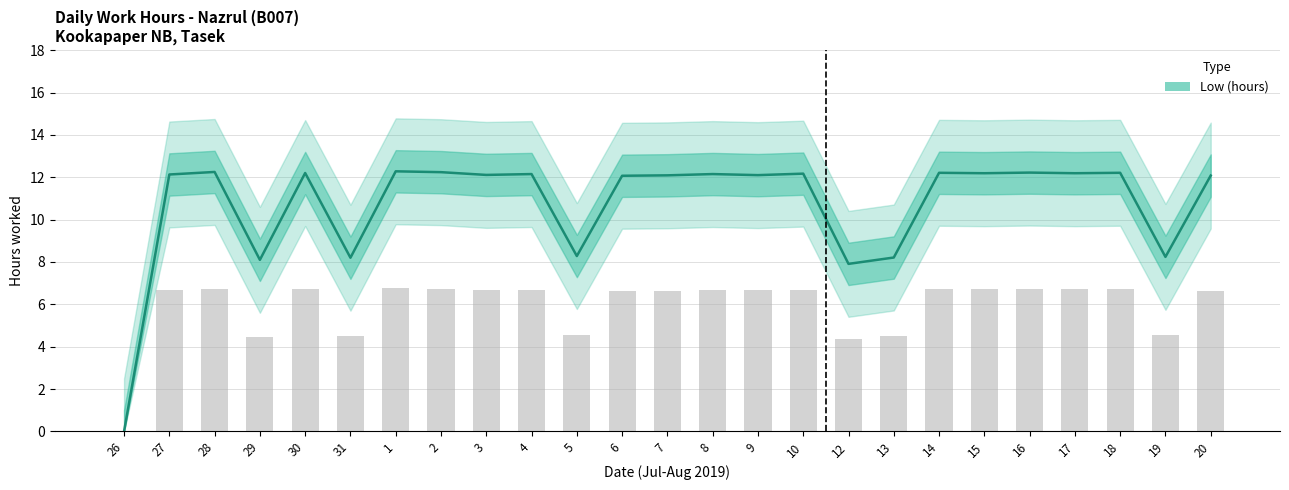

The value at 9 is 6.2. True or false?

False